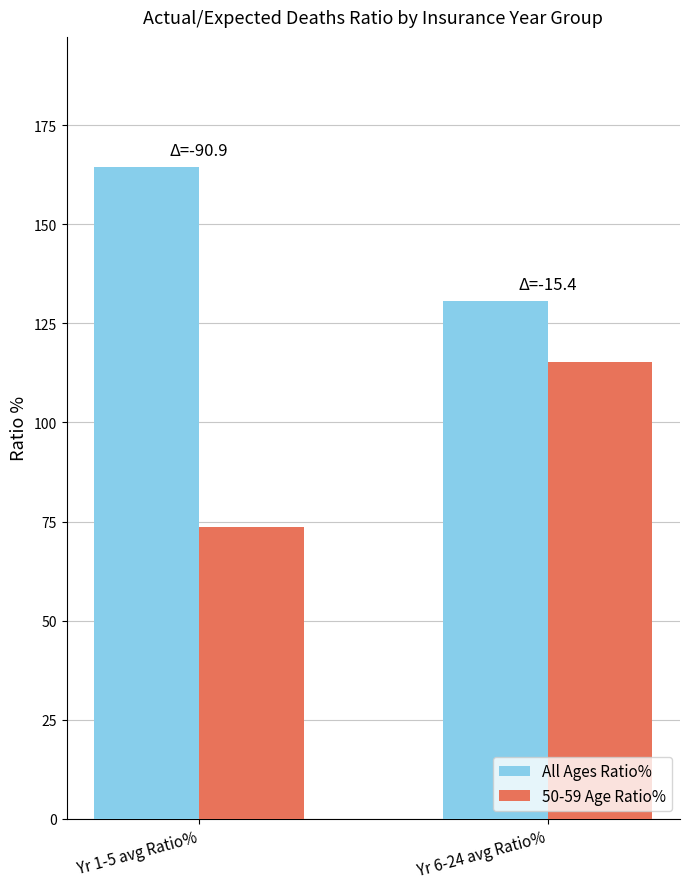

List the series in order of their peak value, highest first.

All Ages Ratio%, 50-59 Age Ratio%